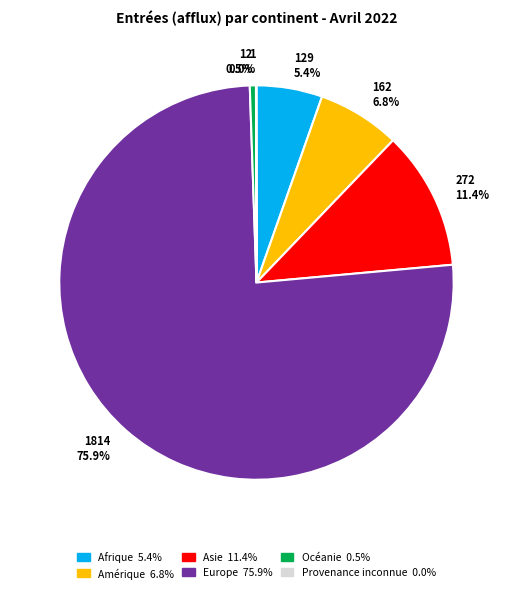

Between 162 6.8% and 129 5.4%, which is larger?

162 6.8%